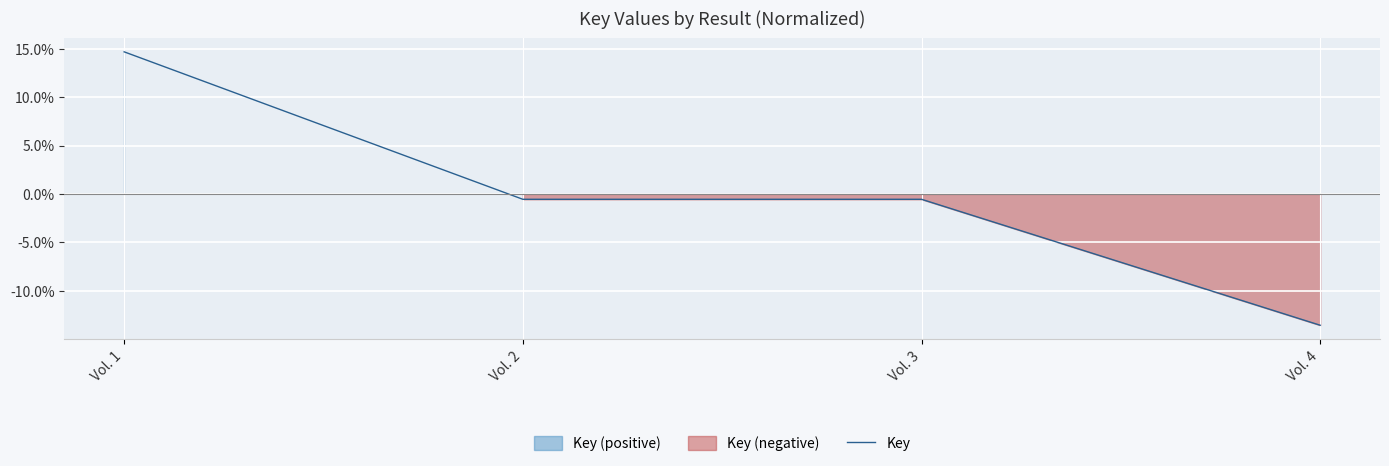

List the labels in order of value, smallest first.

Vol. 4, Vol. 3, Vol. 2, Vol. 1